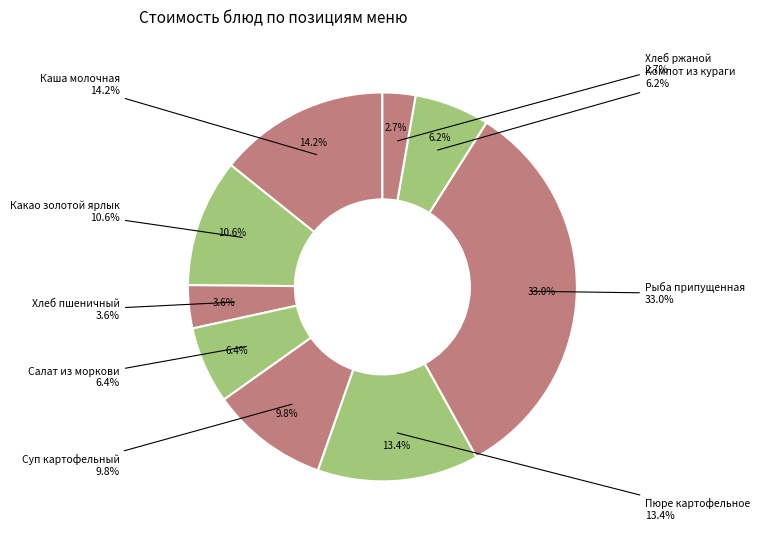

Does Пюре картофельное represent more than half of the total?

No